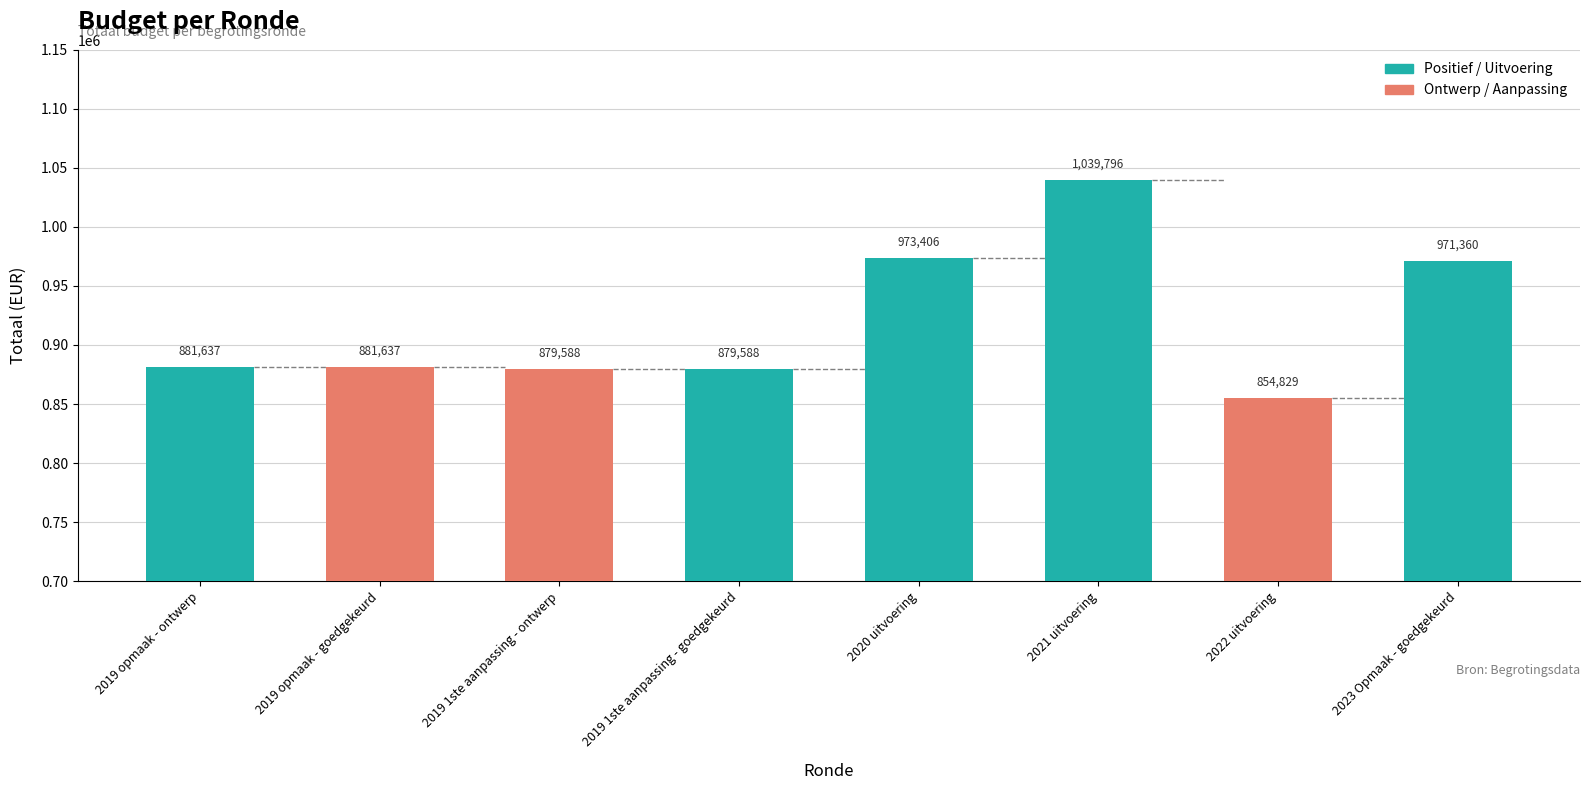

Does the chart contain any negative values?

No